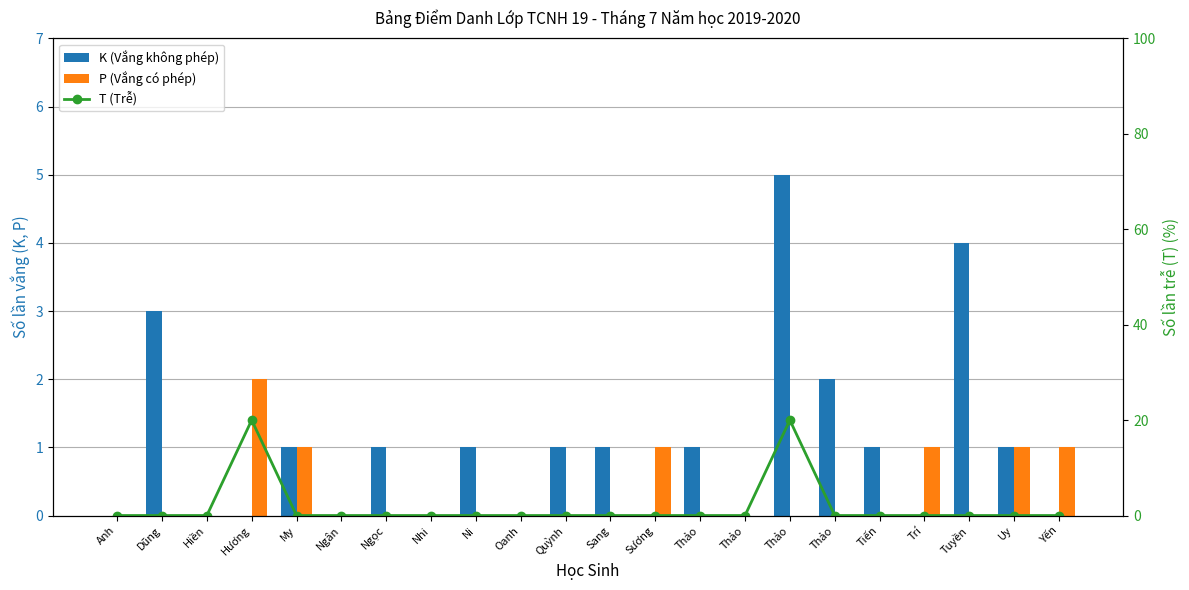

How many P (Vắng có phép) values are between 0 and 1?

21